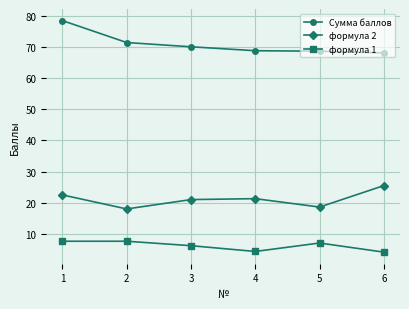

At which category does формула 1 reach its first local valley?

4